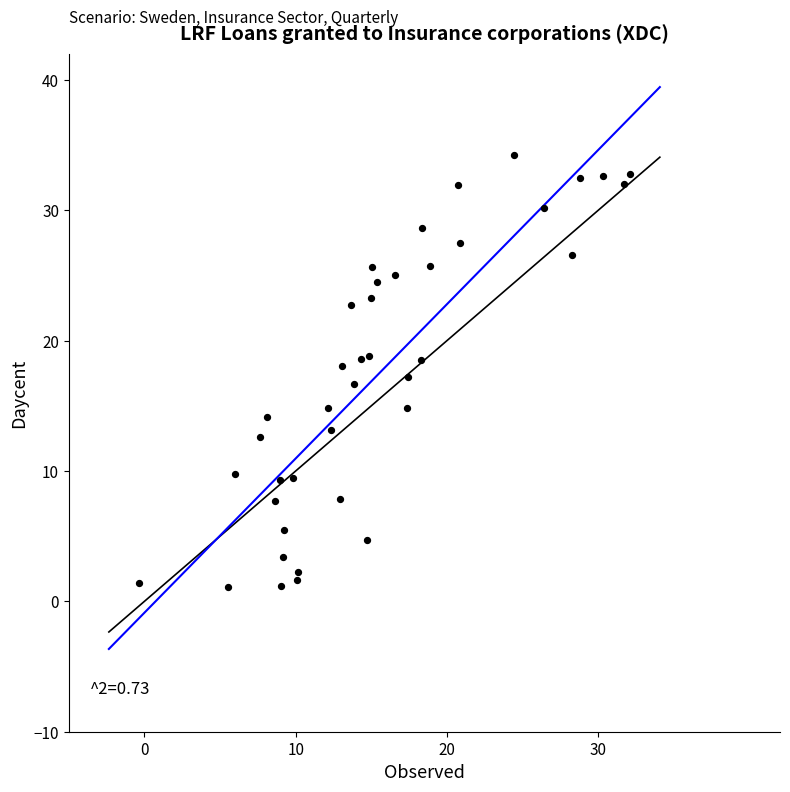

What is the range of Y values (max minus min)?

33.1